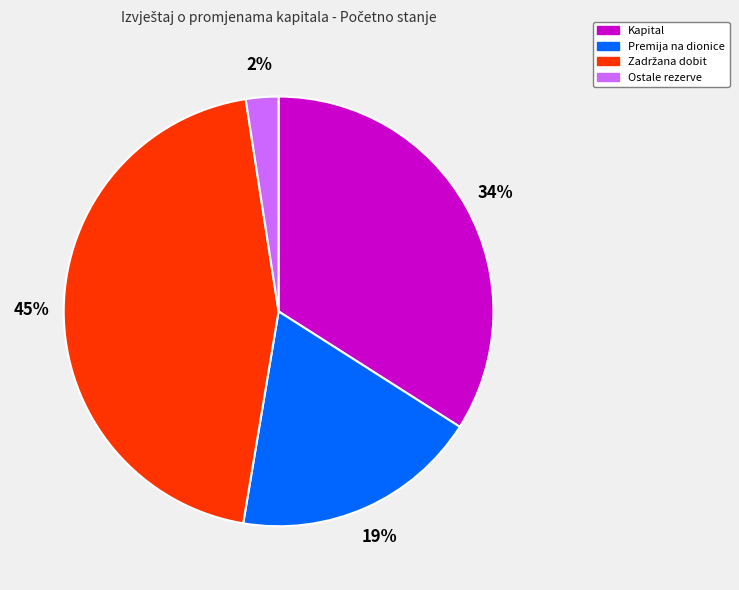

True or false: Premija na dionice accounts for 19% of the total.

True